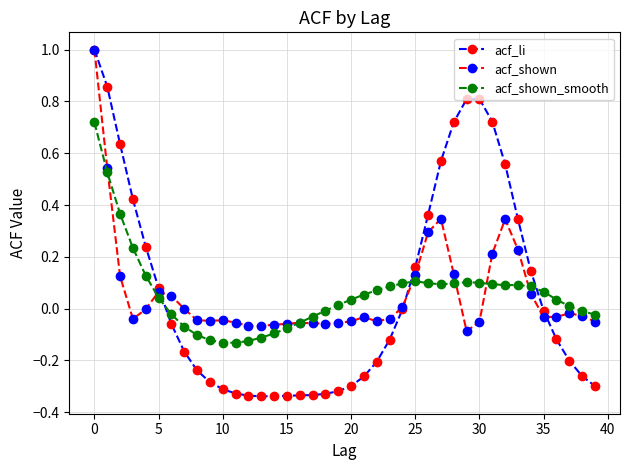

What is the value of the acf_li point at the 1st from the left?

1.0